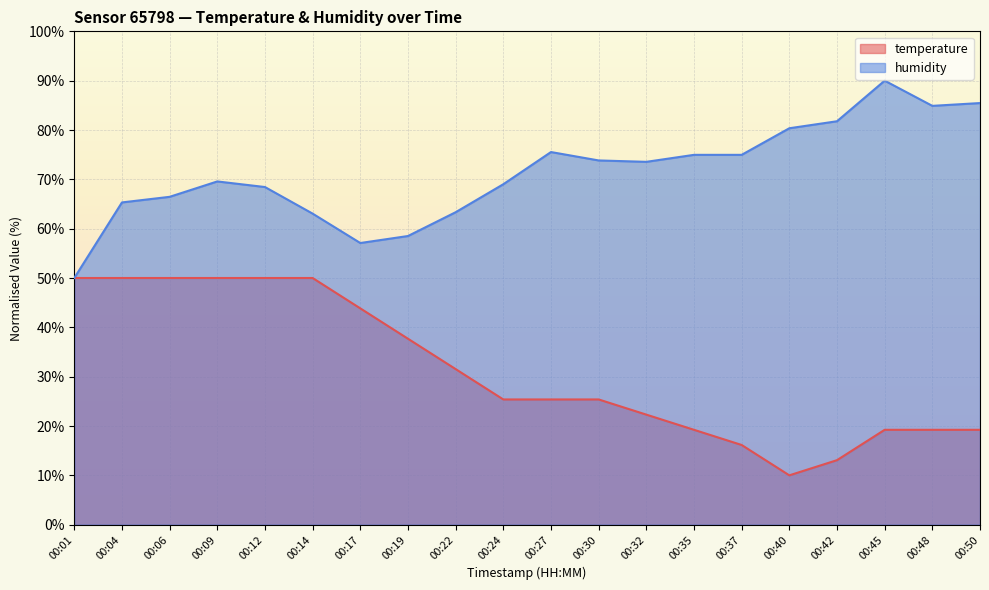

The humidity series shows 132.1 at 00:48. True or false?

False